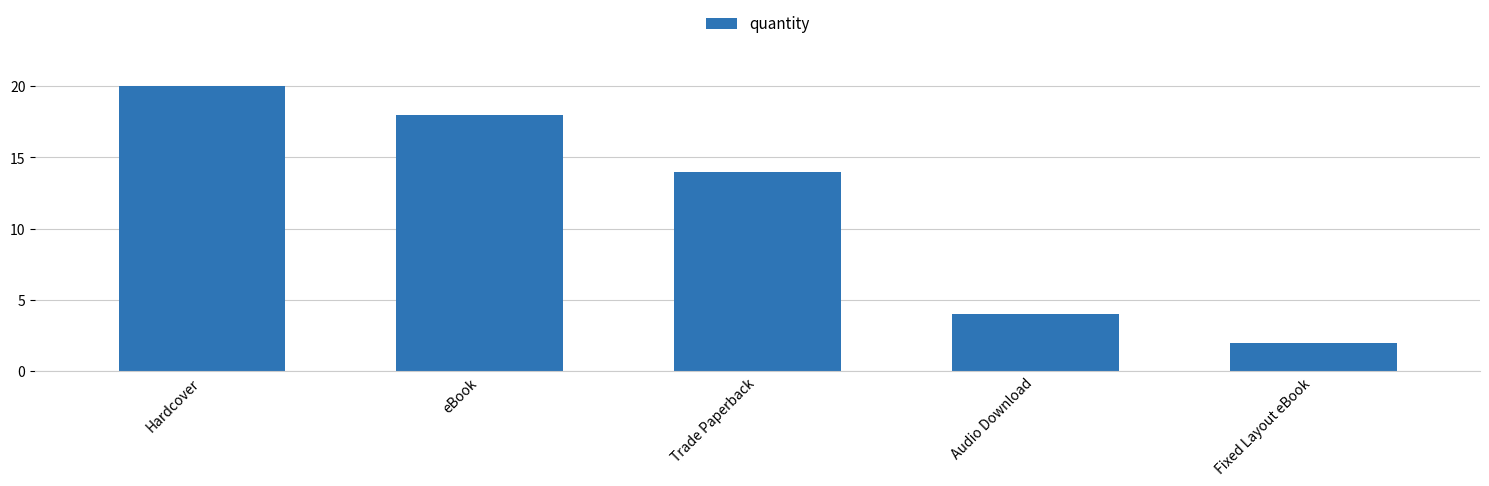

What is the difference between the values at Trade Paperback and Audio Download?

10